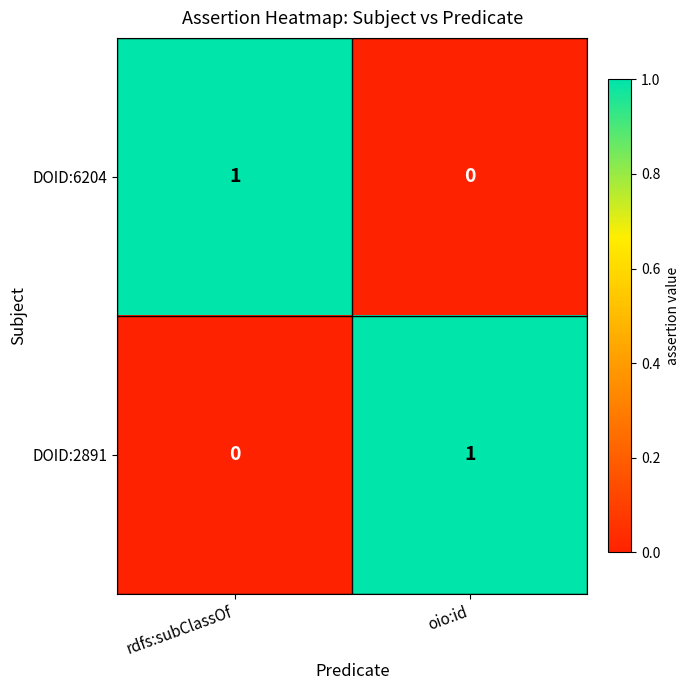

Is it true that DOID:6204 equals 1 at rdfs:subClassOf?

True